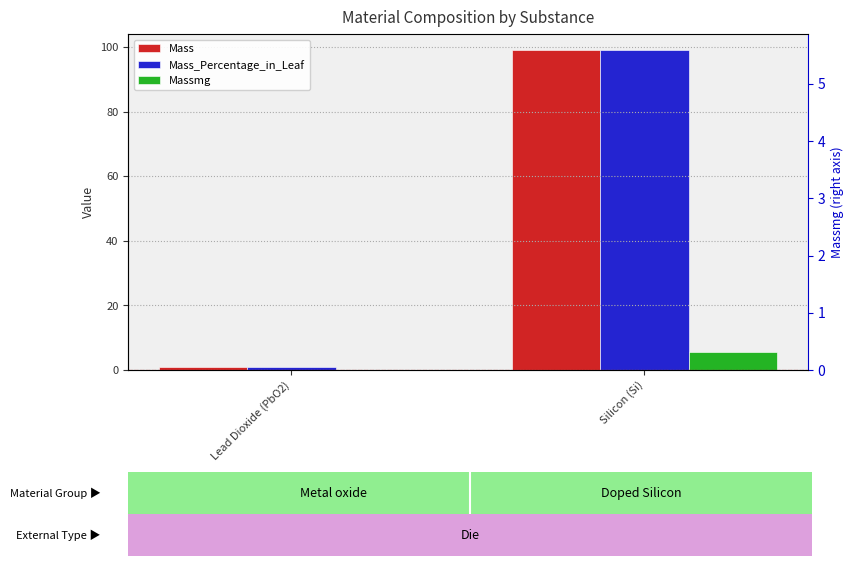

What is the value of the Massmg bar at the 2nd from the left?

5.6